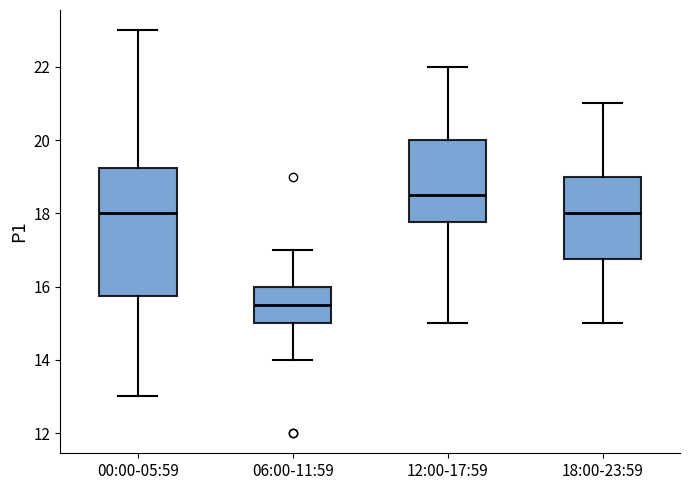

Which box is the tallest, from its lower edge to its upper edge?

00:00-05:59